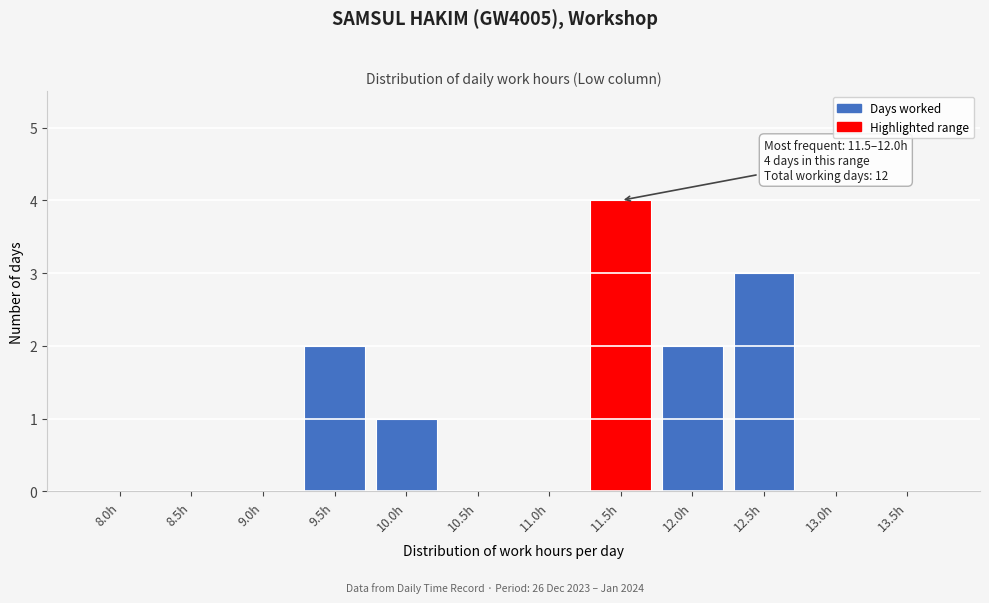

Reading left to right, list all the values displayed in this chart.

8.0h=0	8.5h=0	9.0h=0	9.5h=2	10.0h=1	10.5h=0	11.0h=0	11.5h=4	12.0h=2	12.5h=3	13.0h=0	13.5h=0